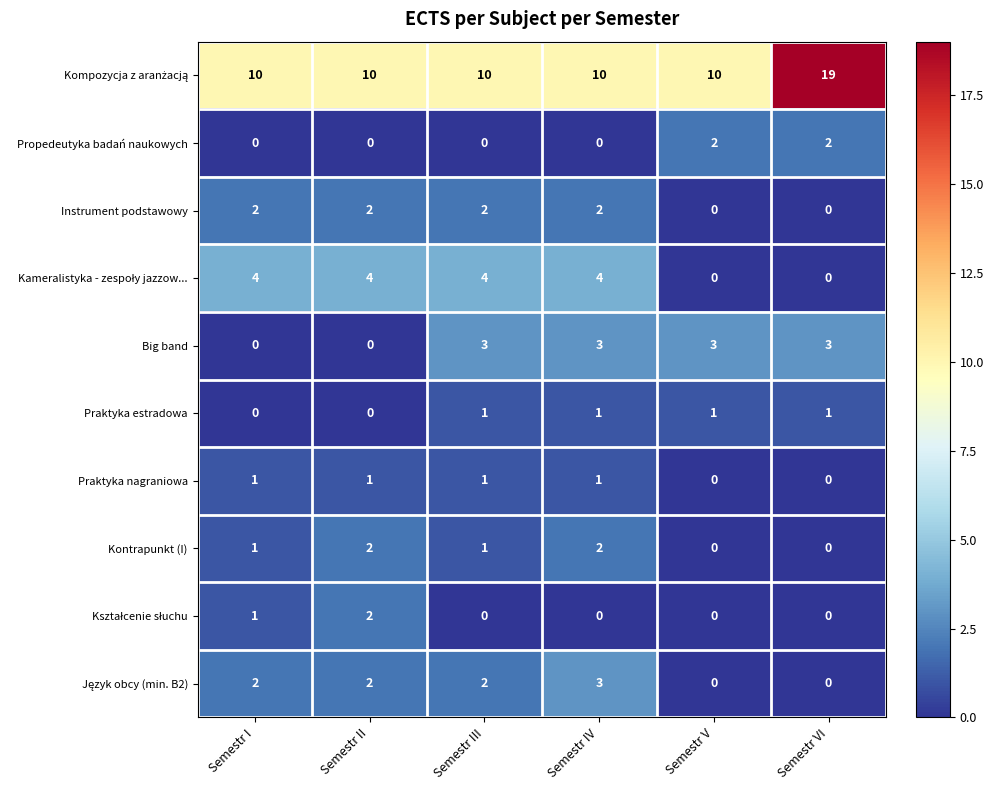

At which category does the chart reach its peak across all series?

Semestr VI